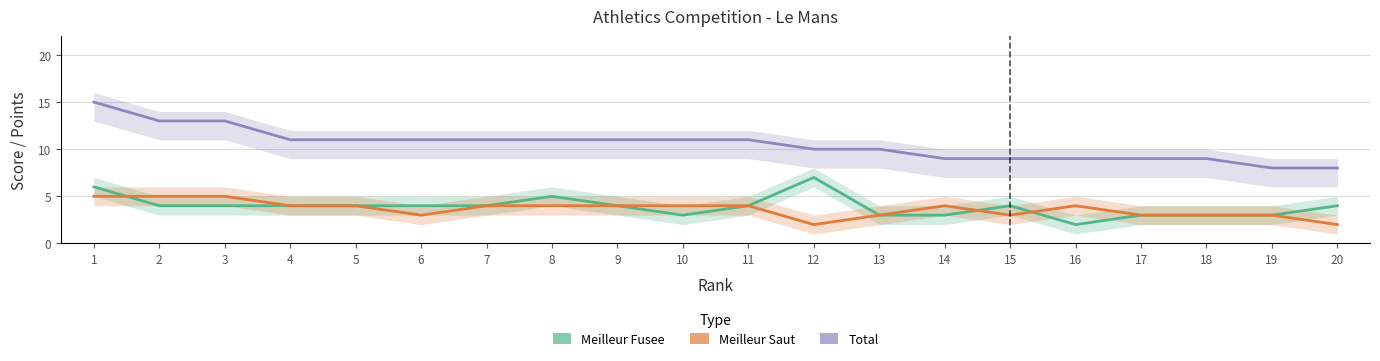

Rank the series by their maximum value, from lowest to highest.

Meilleur Saut, Meilleur Fusee, Total